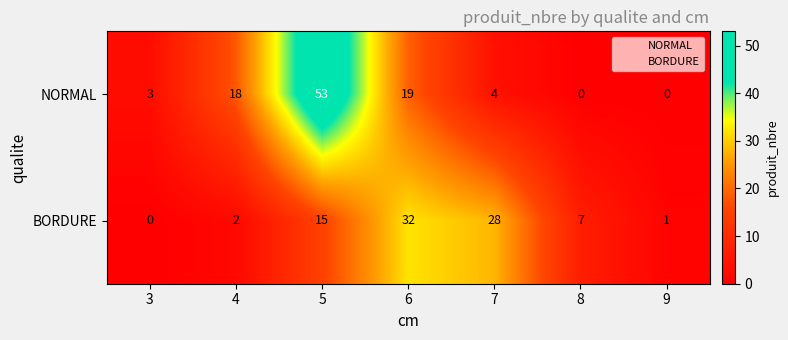

What is the maximum value shown in the chart?

53